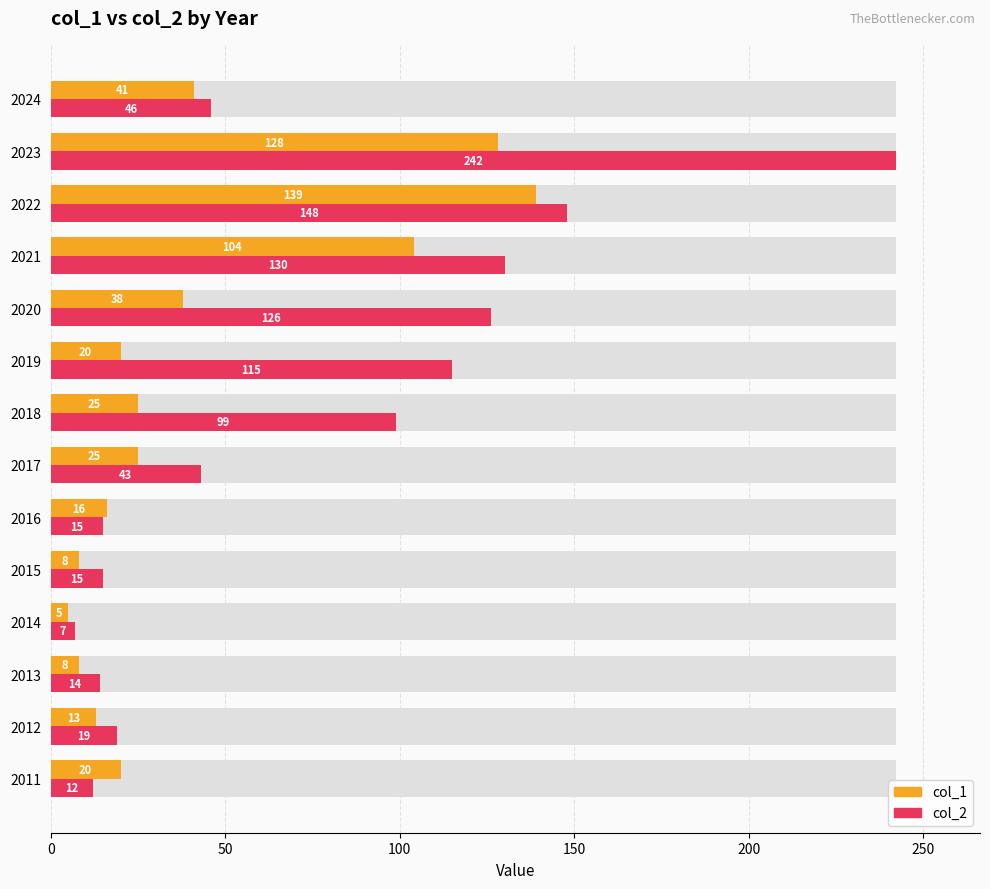

What are all the series names shown in the legend?

col_1, col_2